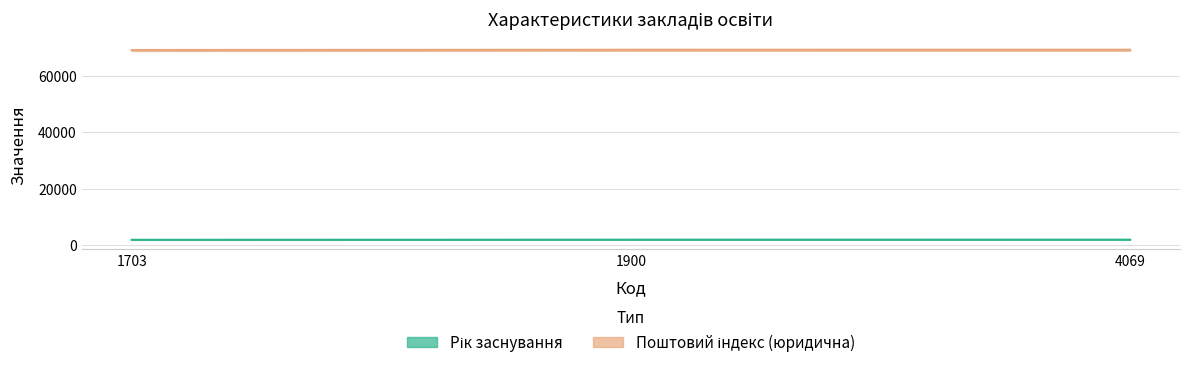

How many lines are shown in the chart?

2